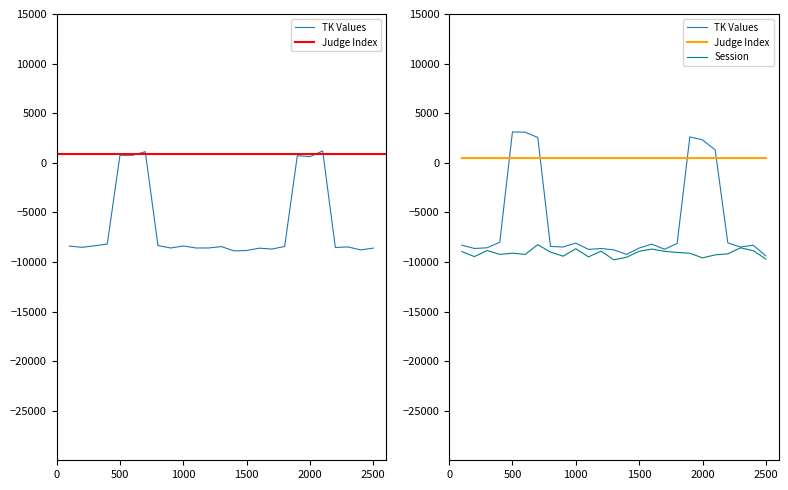

True or false: Judge Index has more than 2 points higher than both neighbors.

False